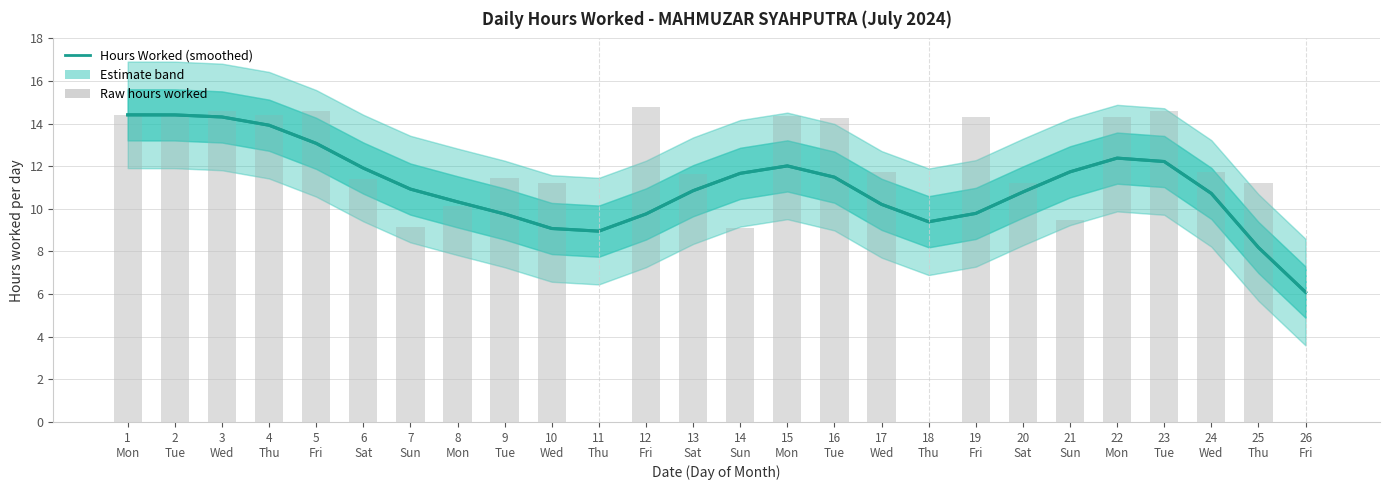

Rank the categories by value from lowest to highest.

26
Fri, 25
Thu, 11
Thu, 10
Wed, 18
Thu, 9
Tue, 12
Fri, 19
Fri, 17
Wed, 8
Mon, 24
Wed, 20
Sat, 13
Sat, 7
Sun, 16
Tue, 14
Sun, 21
Sun, 6
Sat, 15
Mon, 23
Tue, 22
Mon, 5
Fri, 4
Thu, 3
Wed, 2
Tue, 1
Mon